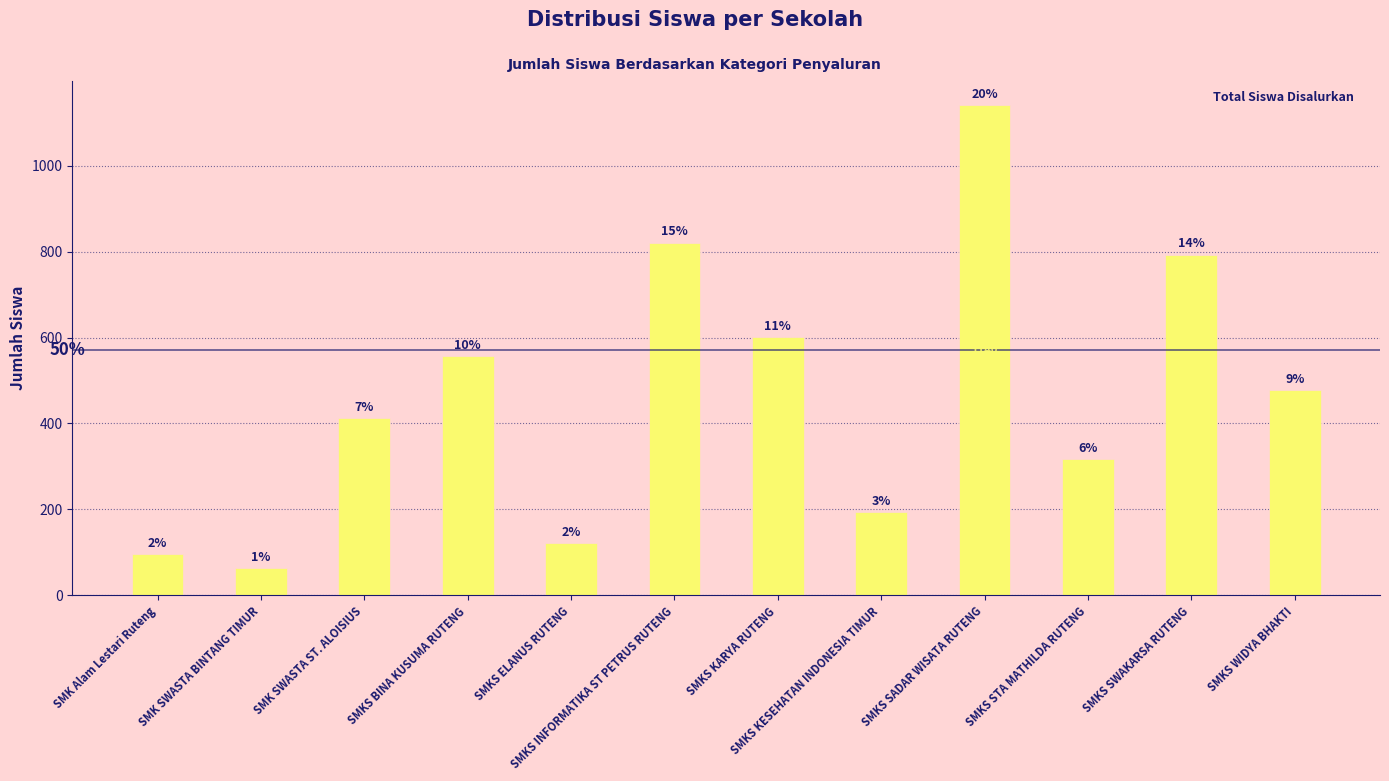

What is the smallest value displayed?

64